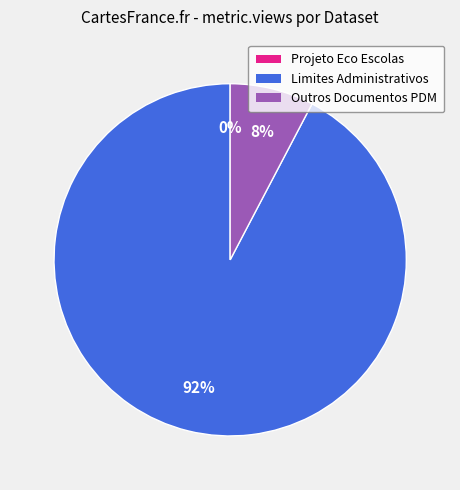

Is there any slice that represents more than half of the pie?

Yes